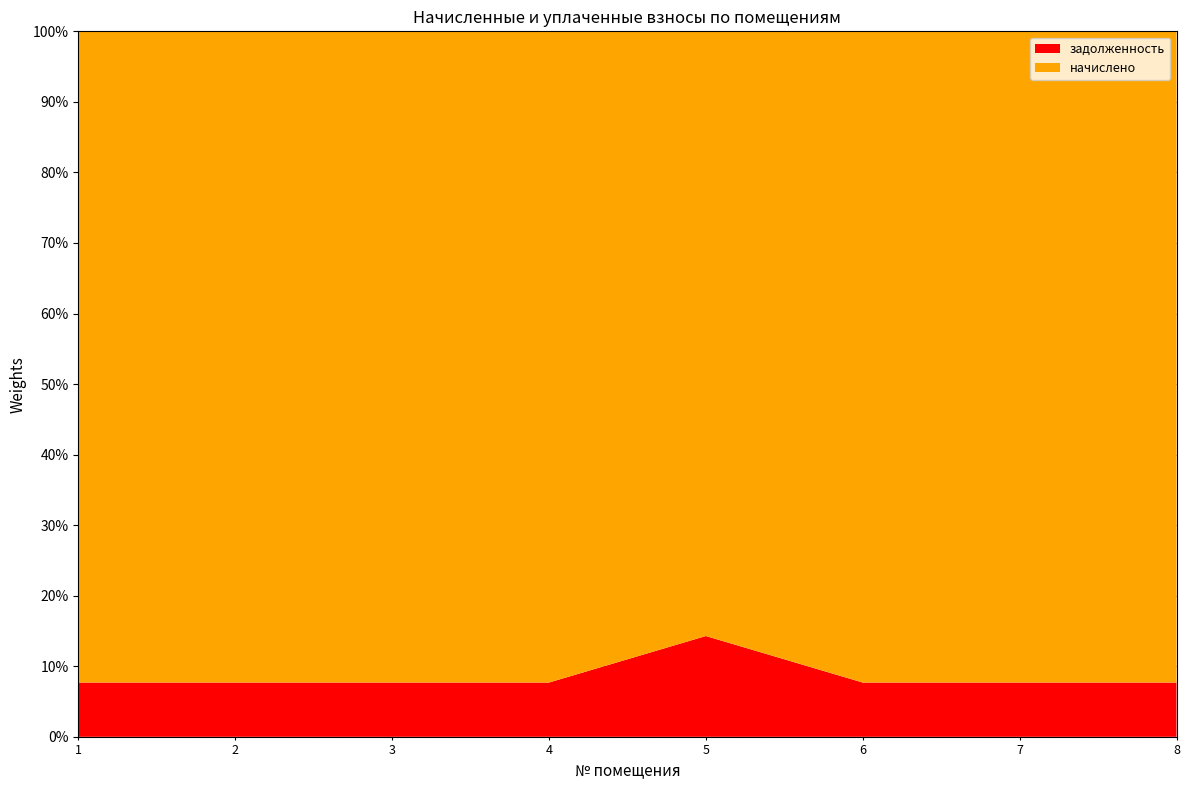

Reading left to right, what are all the values shown in this chart?

начислено: 1=6574.6	2=5047.9	3=6550.0	4=5084.9	5=5146.4	6=6500.8	7=5060.3	8=6623.9
задолженность: 1=547.9	2=420.7	3=545.8	4=423.7	5=857.7	6=541.7	7=421.7	8=552.0